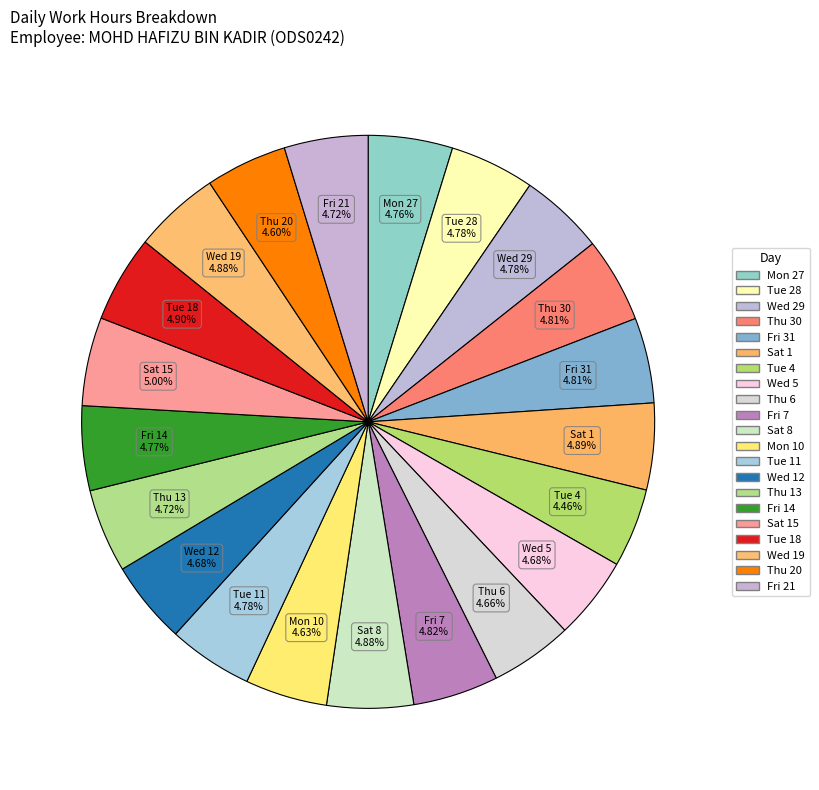

How many slices are in this pie chart?

21